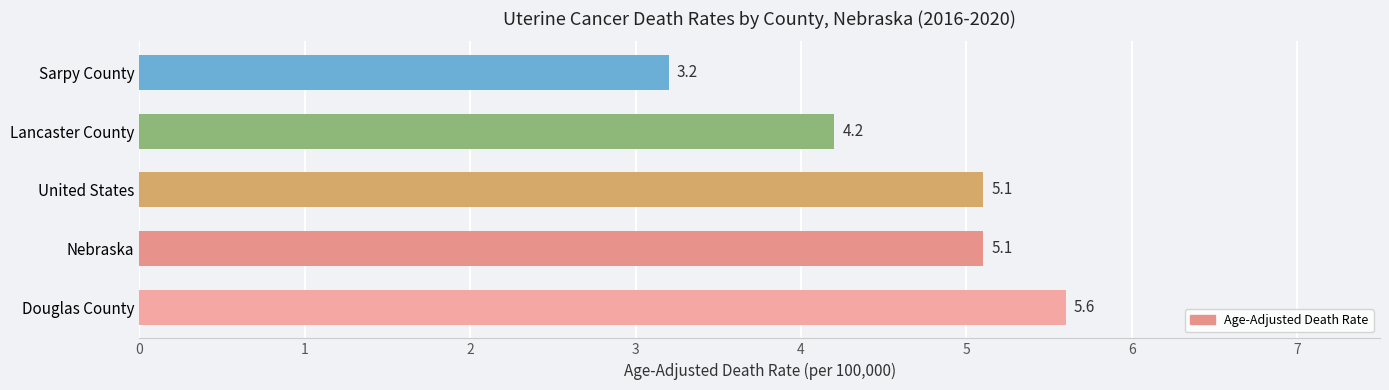

Which category has the lowest value across all series?

Sarpy County